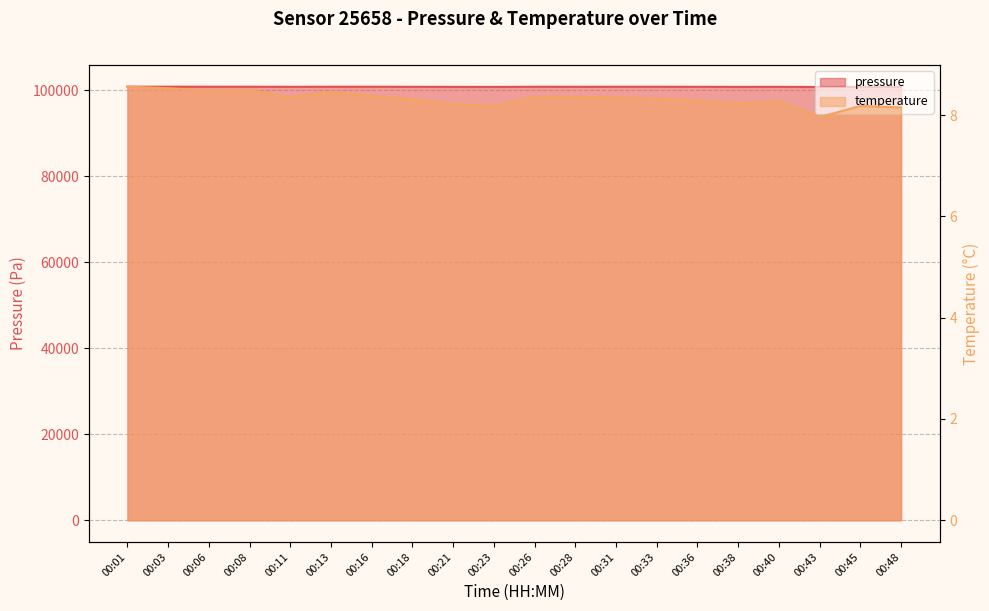

How many lines are shown in the chart?

2